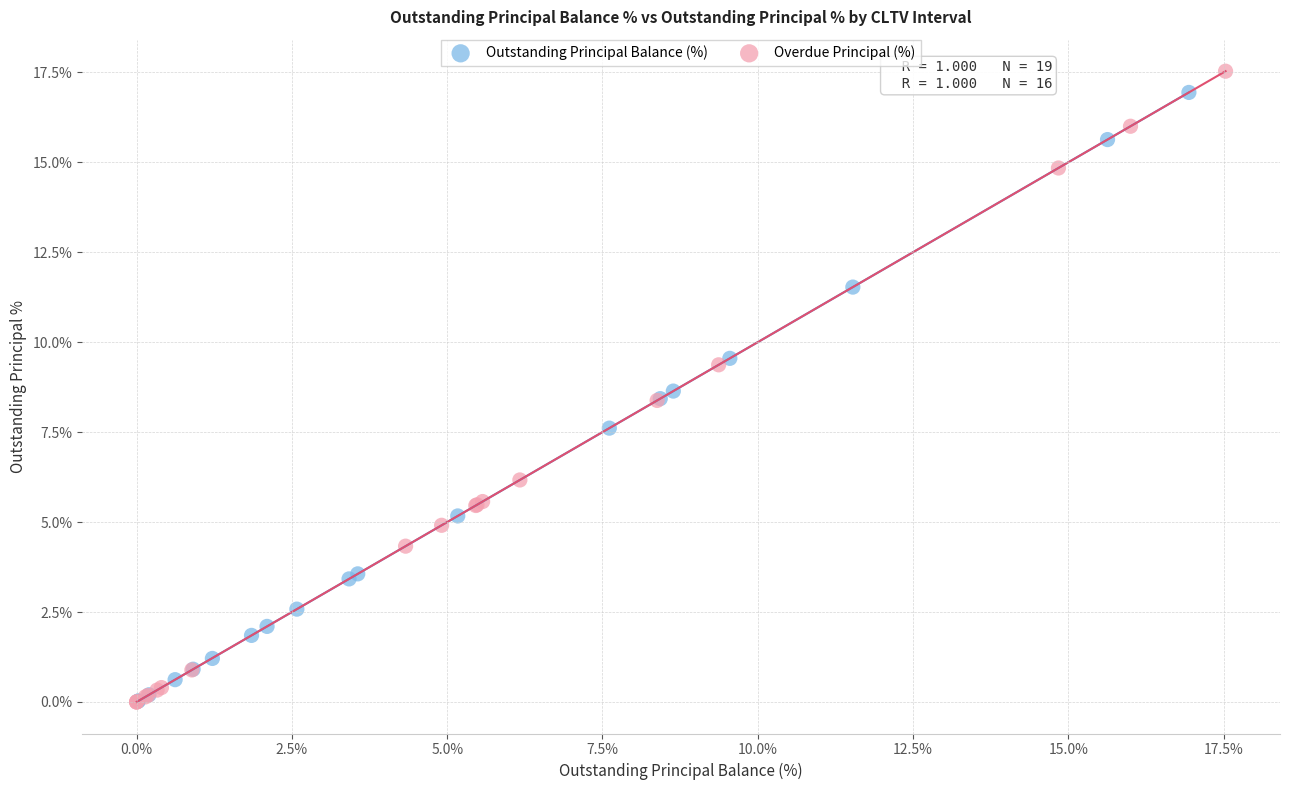

Which series has the largest Y range (max minus min)?

Overdue Principal (%)